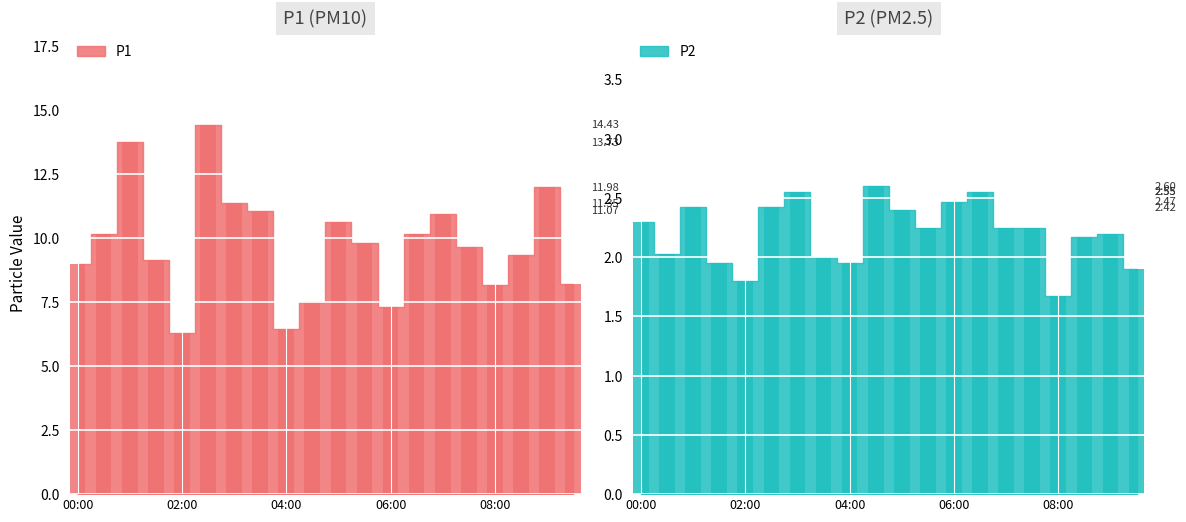

At which label does P2 reach its peak?

04:30